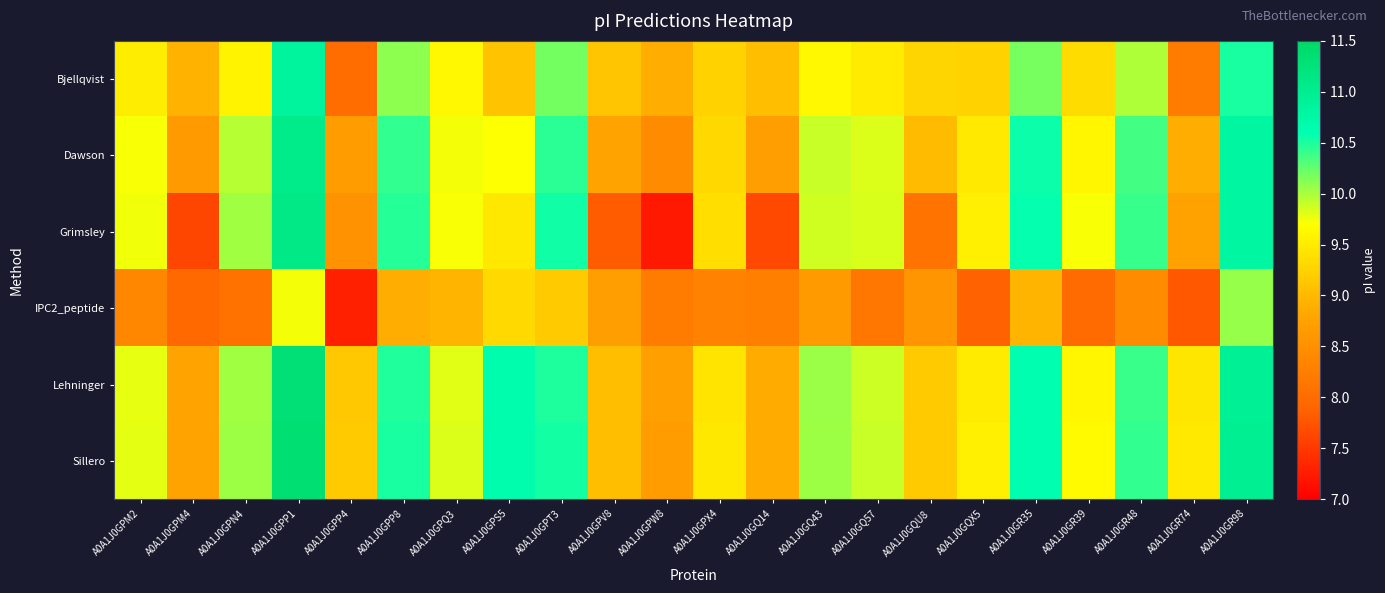

Which series changed the most between A0A1J0GQ57 and A0A1J0GQX5?

Lehninger